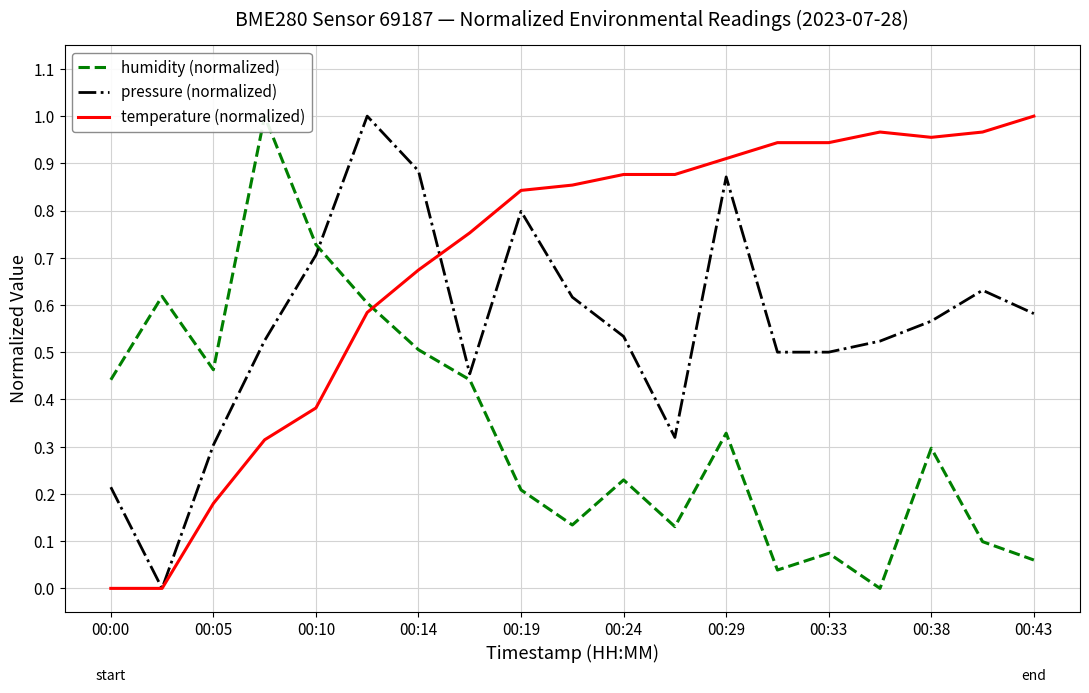

What is the highest value of the humidity (normalized) series?

1.0